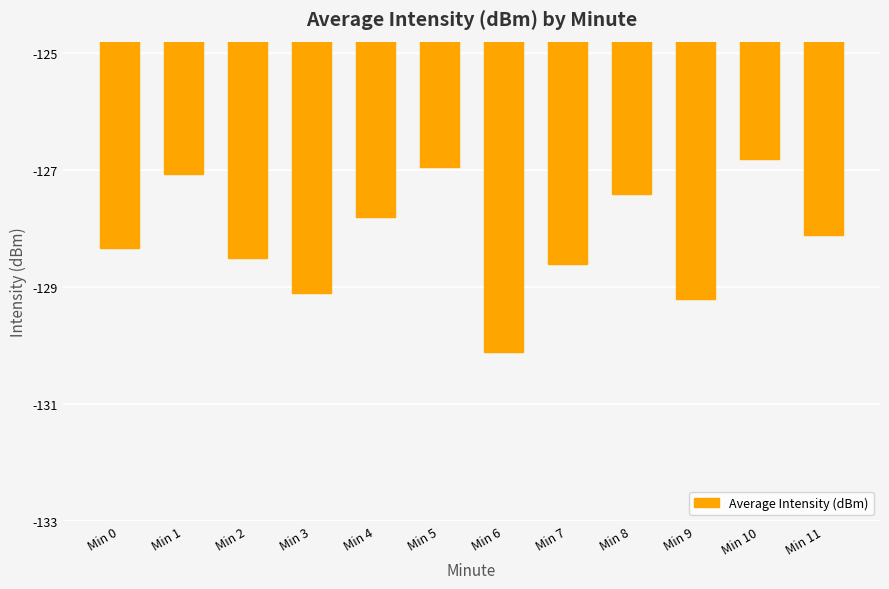

What is the sum of the values at Min 9 and Min 1?

-256.3